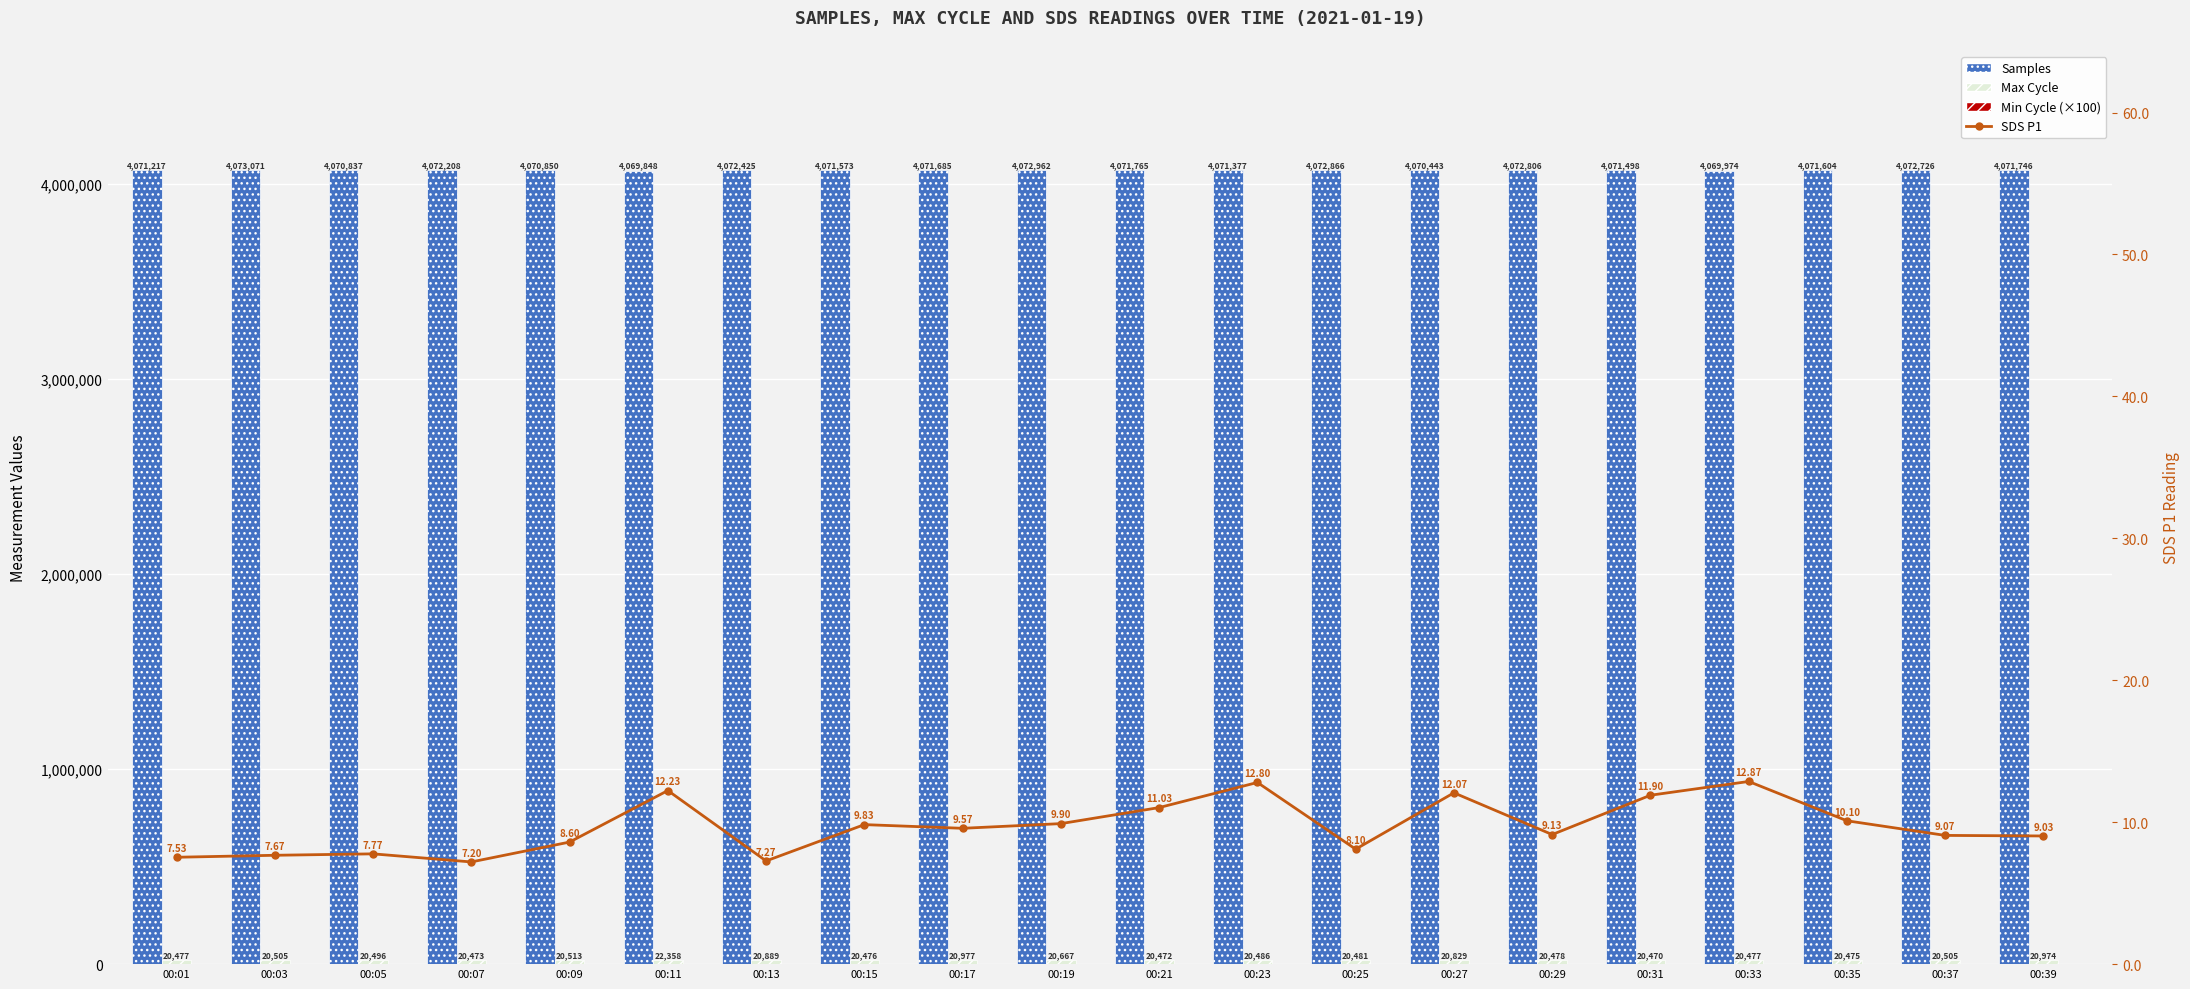

Which series has the largest total across all categories?

Samples